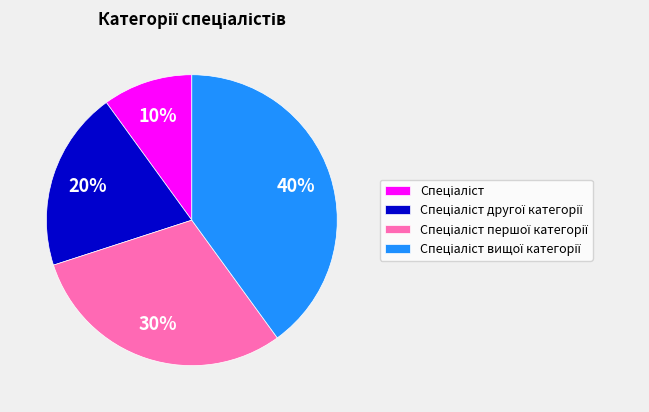

Count the number of slices in the pie.

4